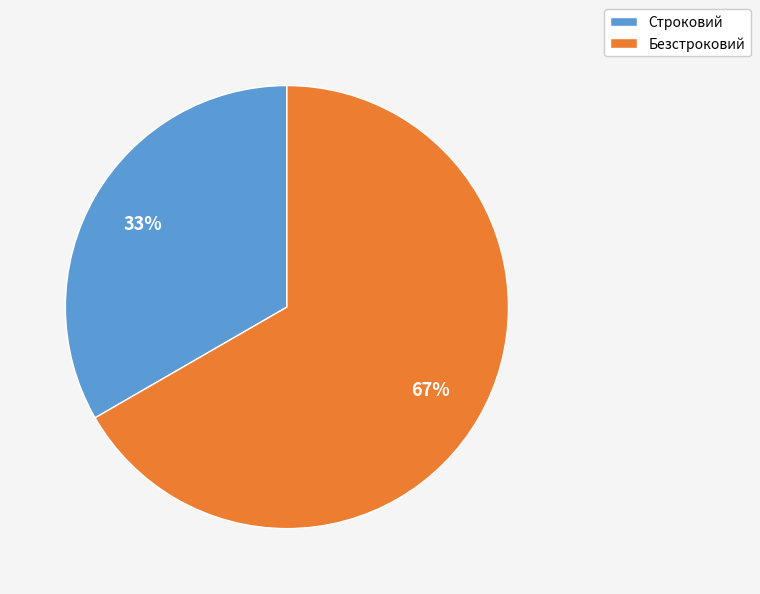

What is the smallest slice in the pie chart?

Строковий